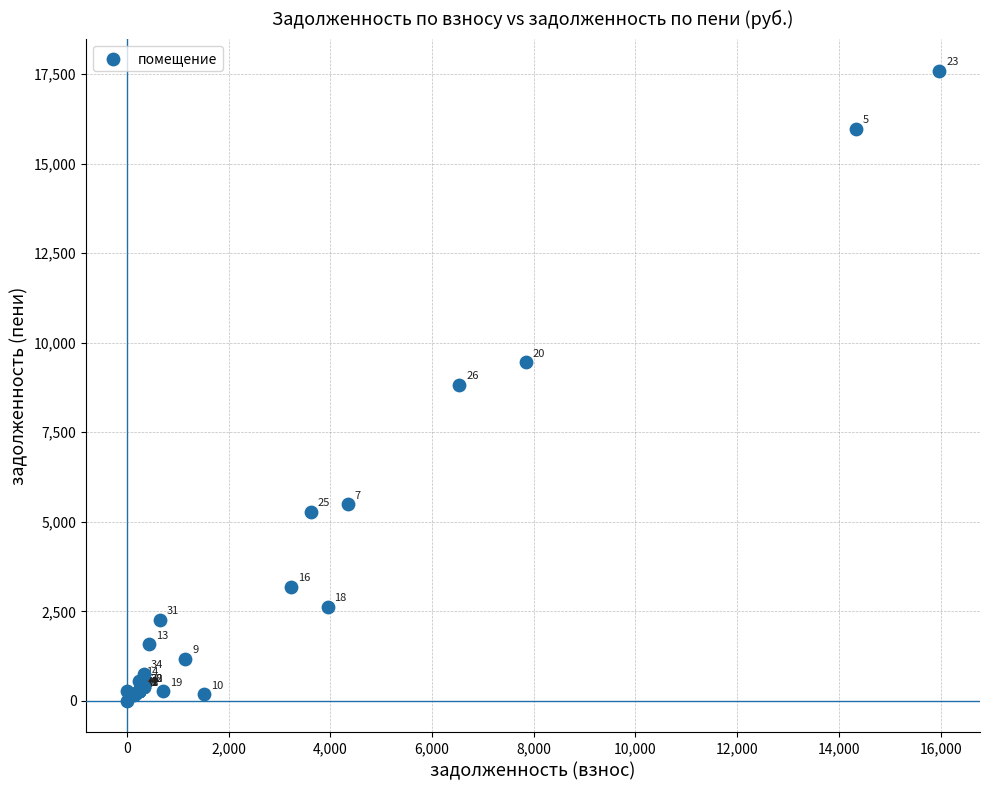

What Y value in the scatter plot is closest to 8796?

8822.8